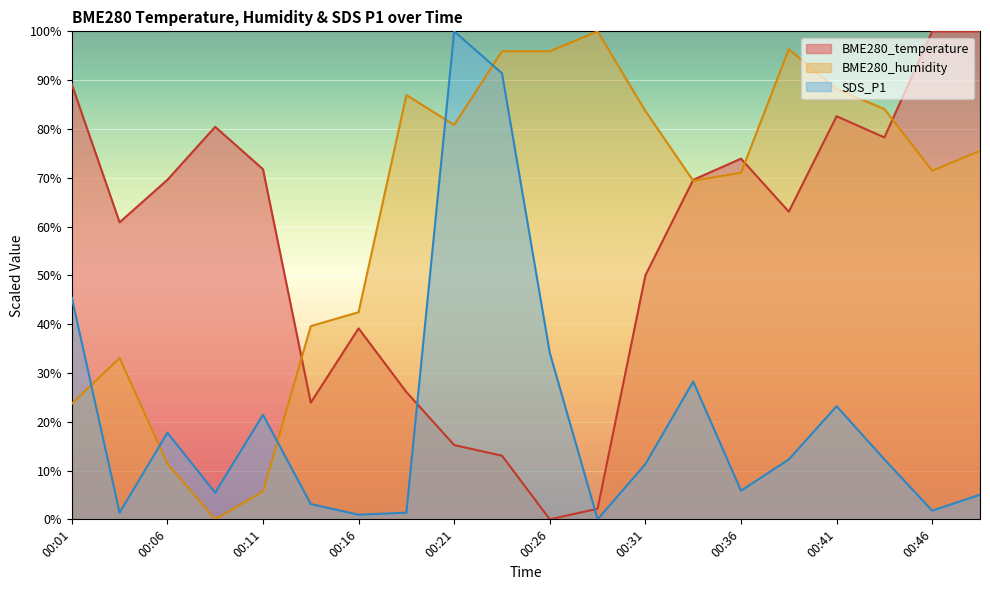

What is the approximate value of BME280_temperature at 00:04?

60.9